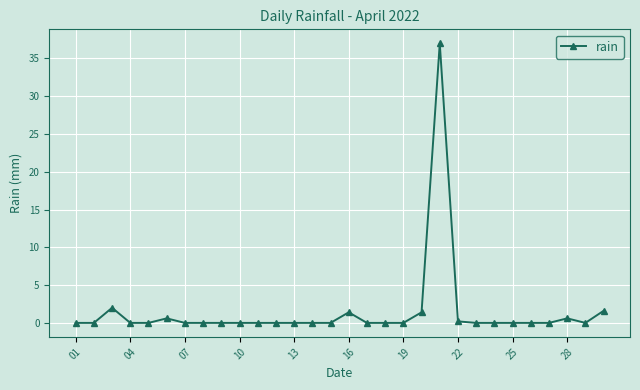

What is the greatest value displayed?

37.0